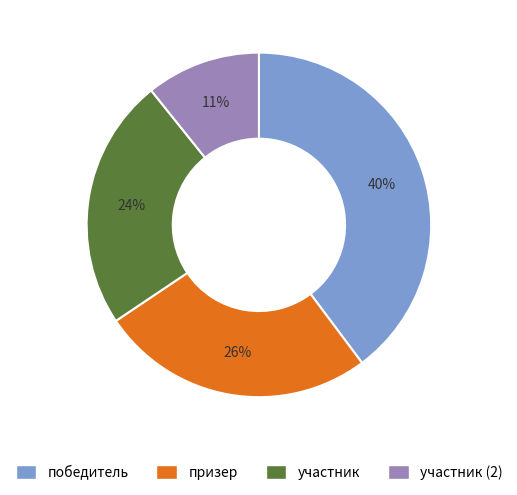

Is there any slice that represents more than half of the pie?

No